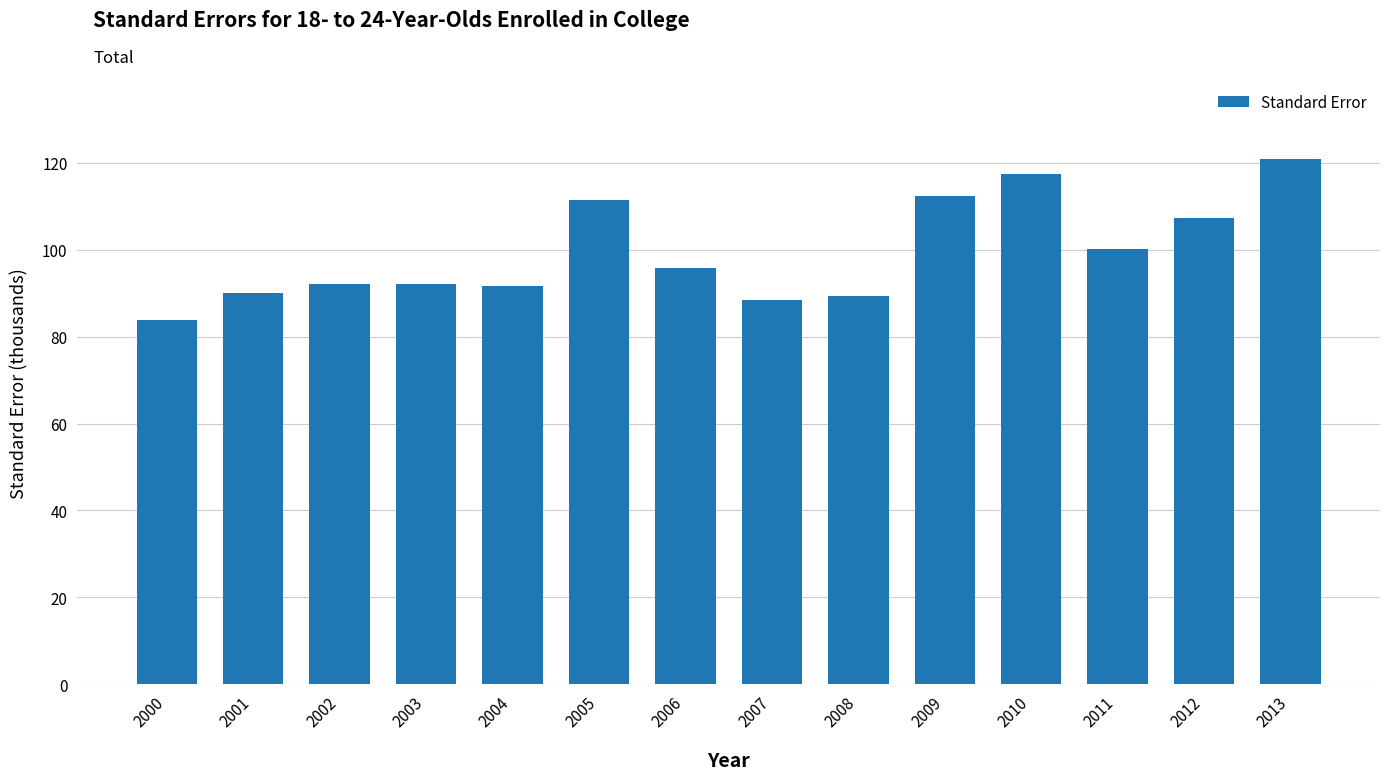

What is the value of the 2nd bar from the left?

90.0